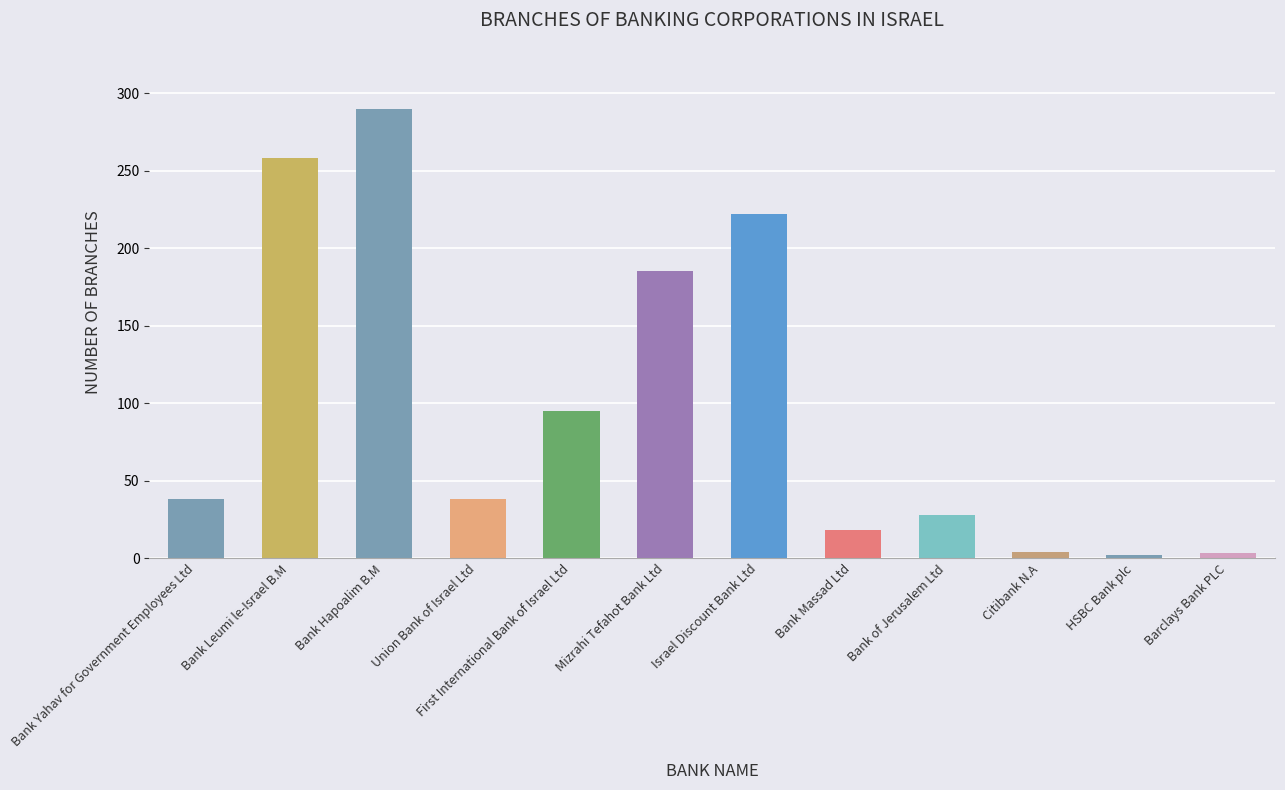

What is the sum of the values at Mizrahi Tefahot Bank Ltd and Union Bank of Israel Ltd?

223